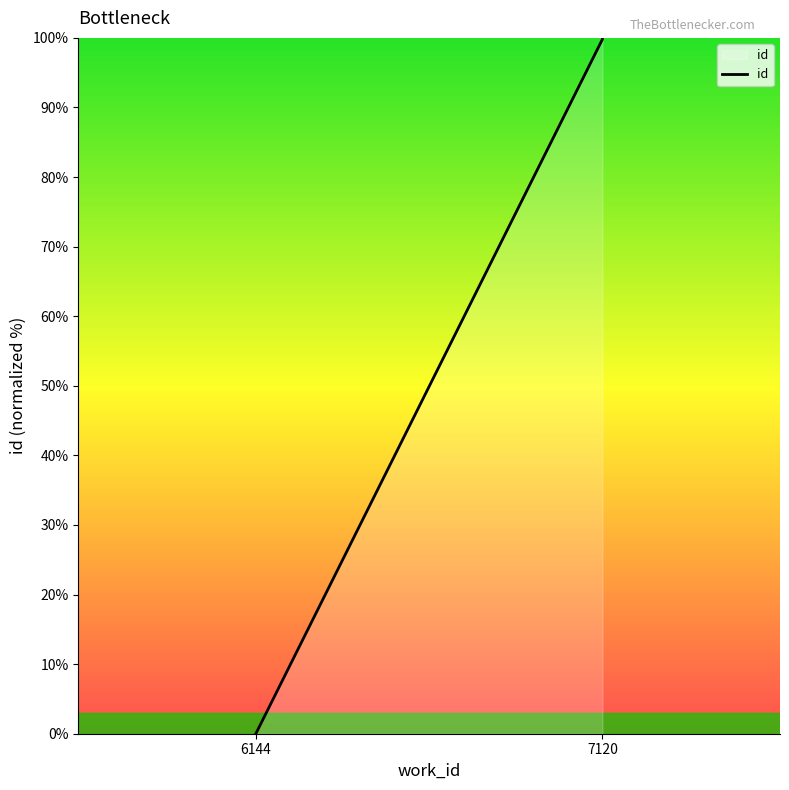

What is the greatest value displayed?

100.0